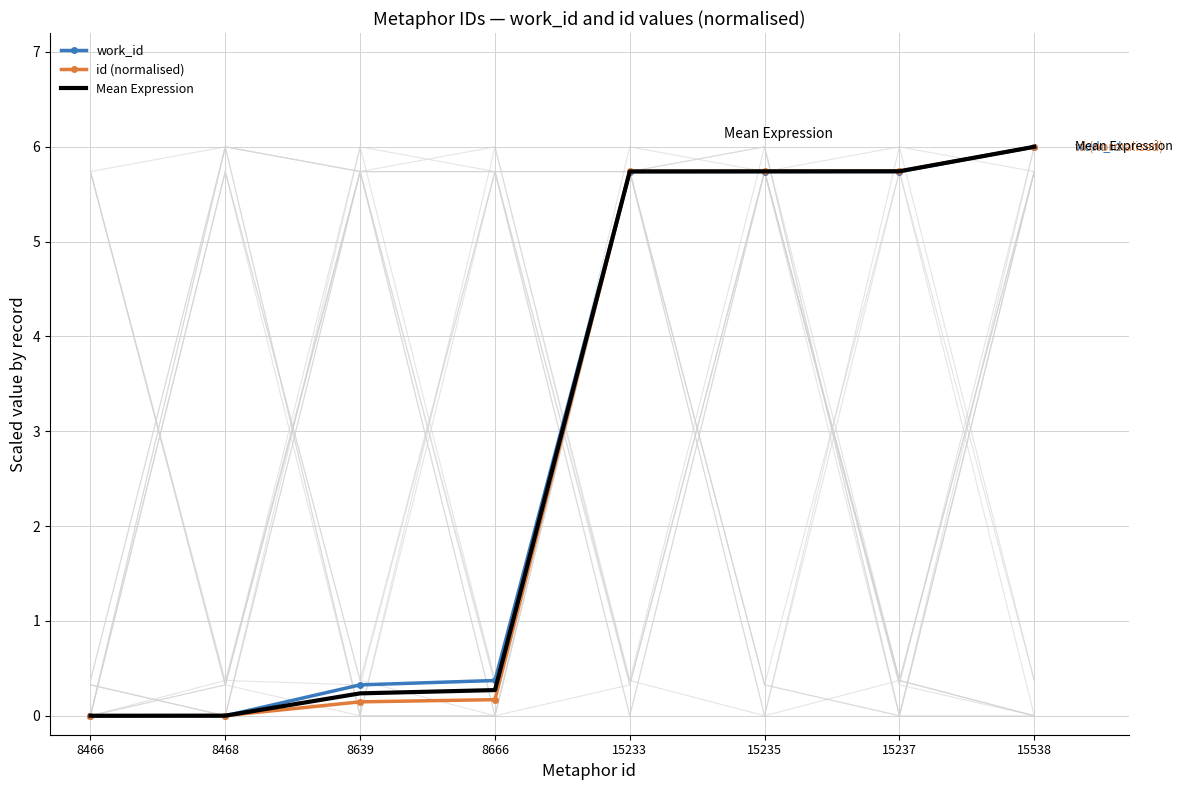

Is it true that work_id equals 0.3 at 8639?

True